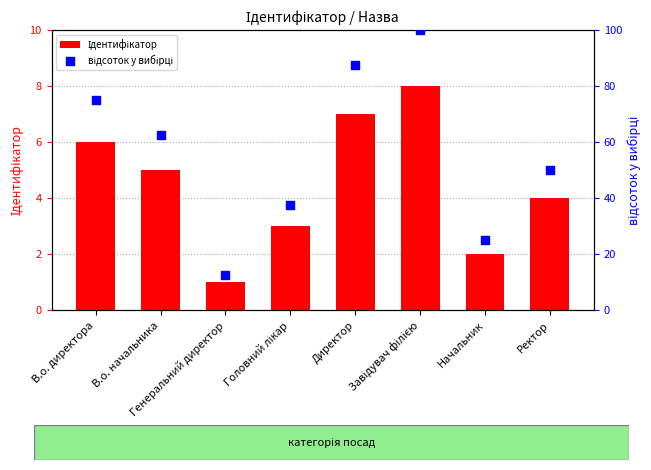

What are all the series names shown in the legend?

Ідентифікатор, відсоток у вибірці